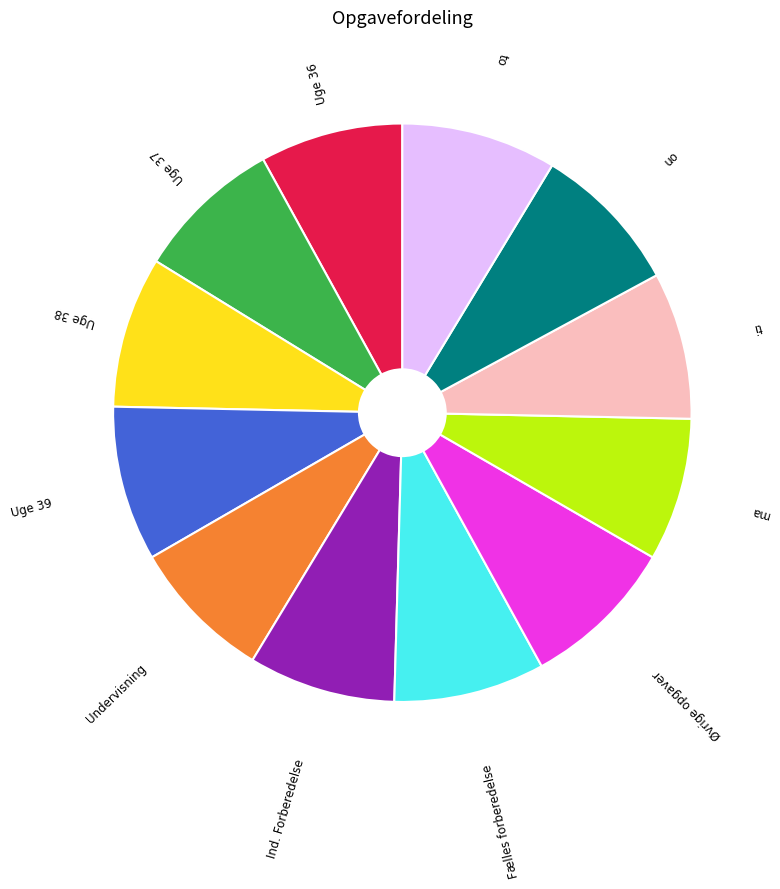

Do Fælles forberedelse and ti together represent more than half of the pie?

No